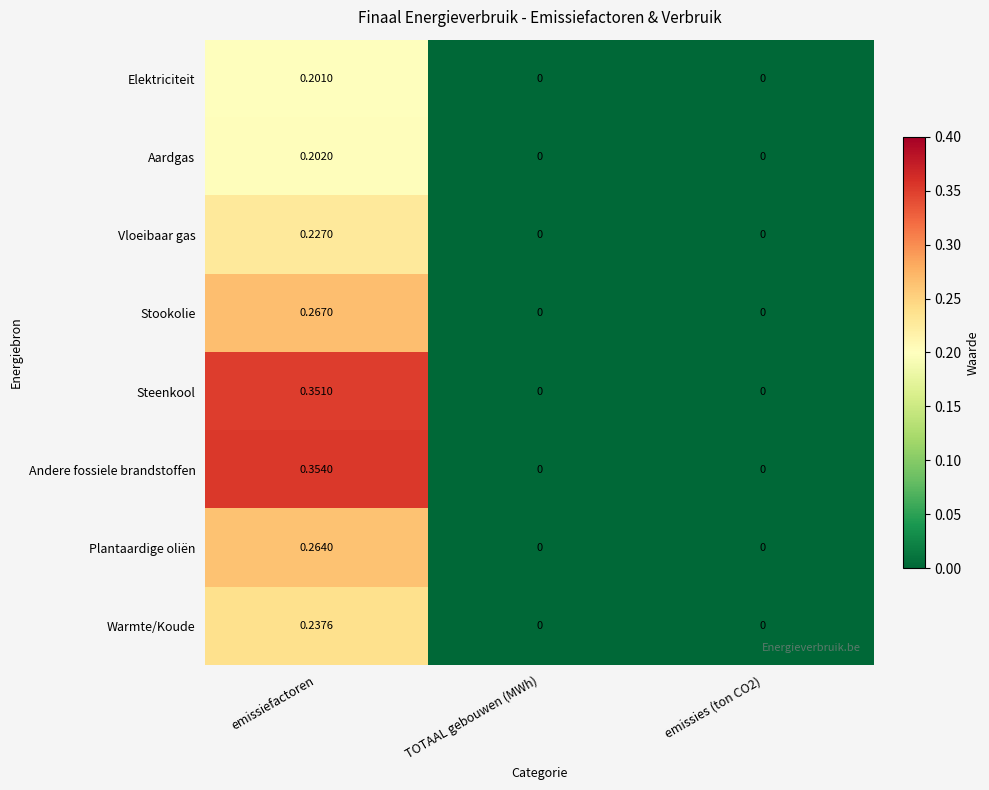

Which series changed the most between emissiefactoren and emissies (ton CO2)?

Andere fossiele brandstoffen